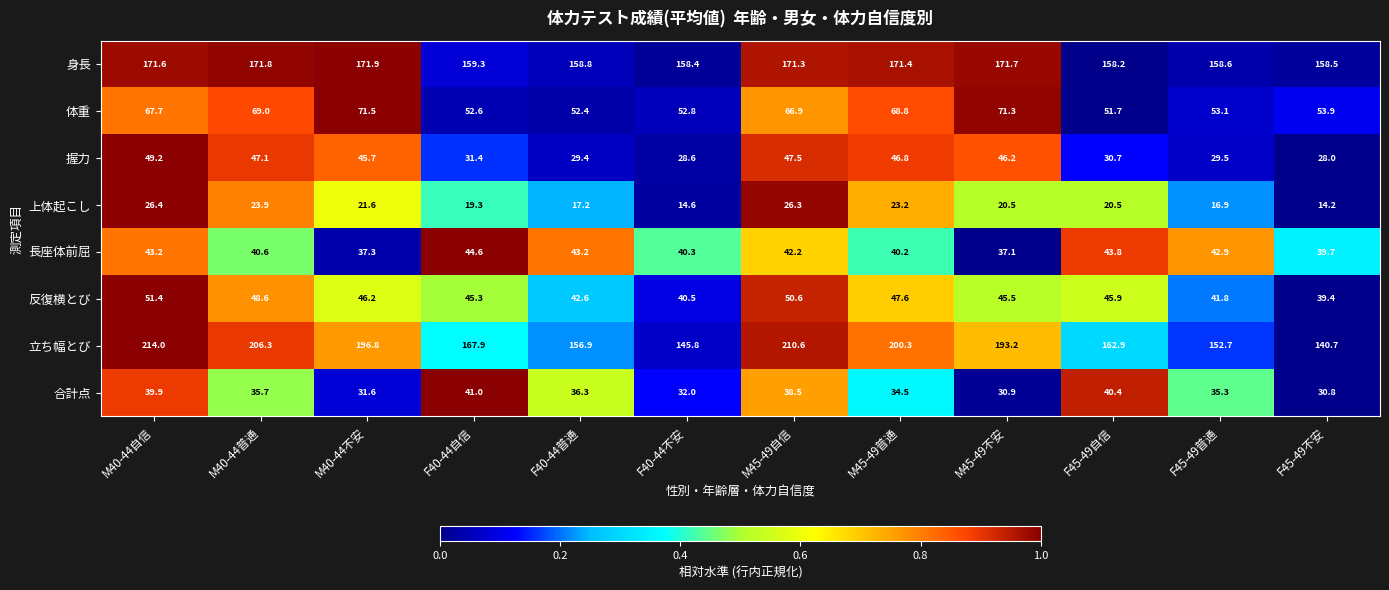

The value of 長座体前屈 at M45-49普通 is 64.0. True or false?

False